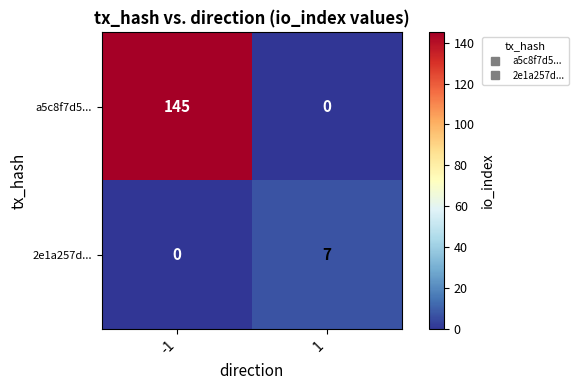

Which series has the largest range (max minus min)?

a5c8f7d5...